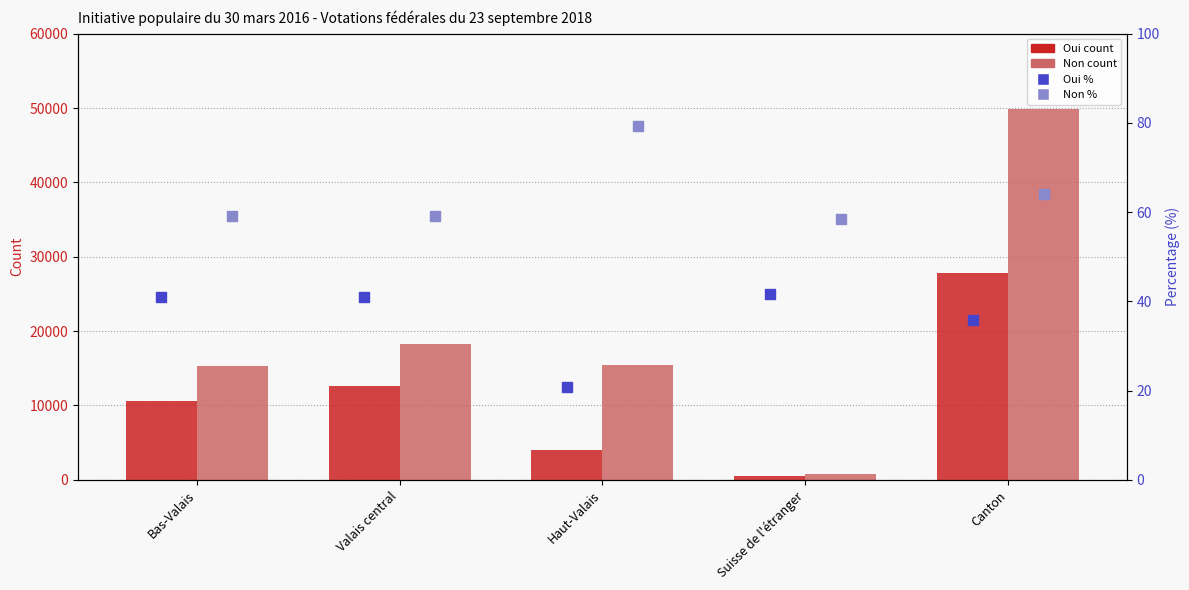

At which category is the sum across all series the highest?

Canton